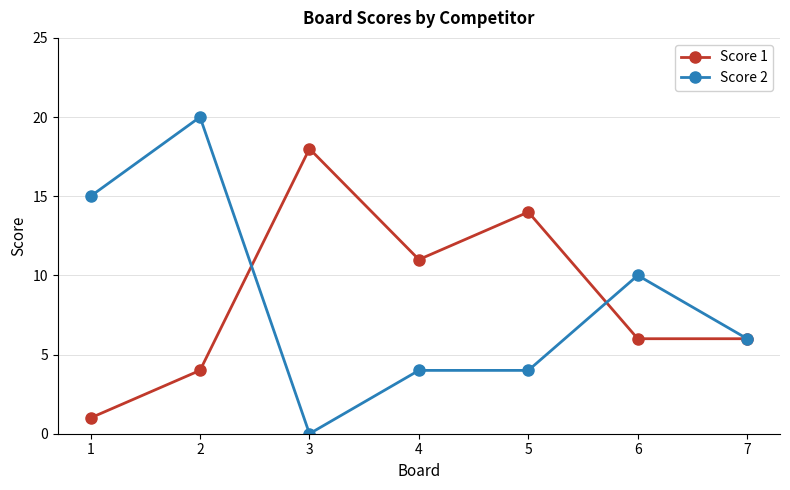

Which series has the widest spread of values?

Score 2